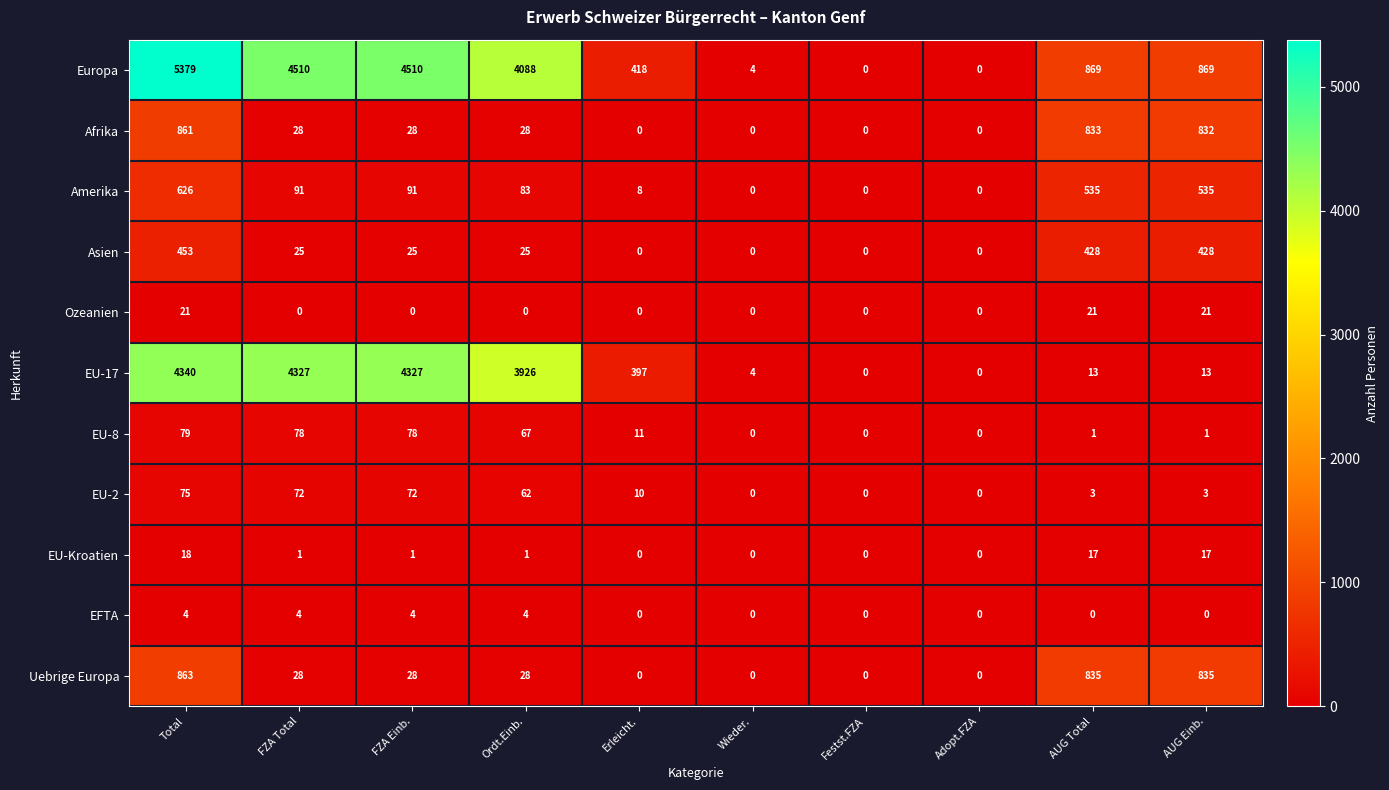

What is the sum of the Amerika values at Total and FZA Total?

717